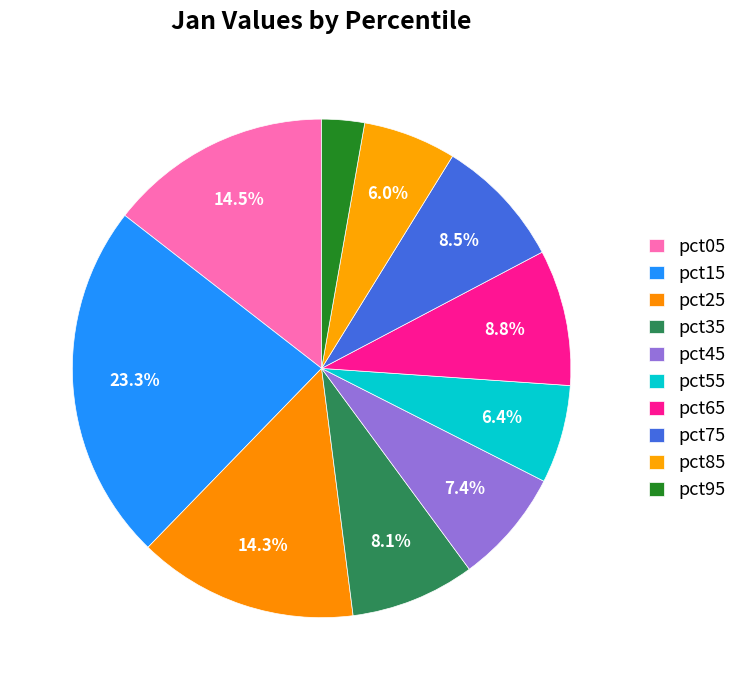

Rank the categories by value from lowest to highest.

pct95, pct85, pct55, pct45, pct35, pct75, pct65, pct25, pct05, pct15